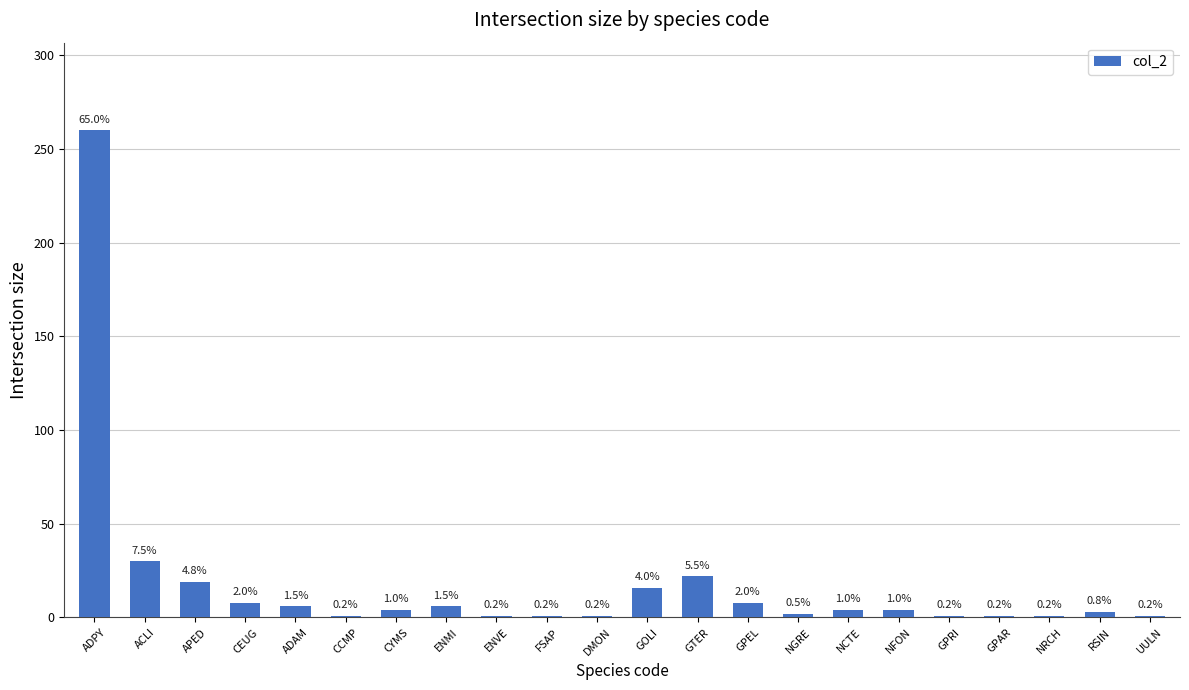

What position from the right is GTER?

10